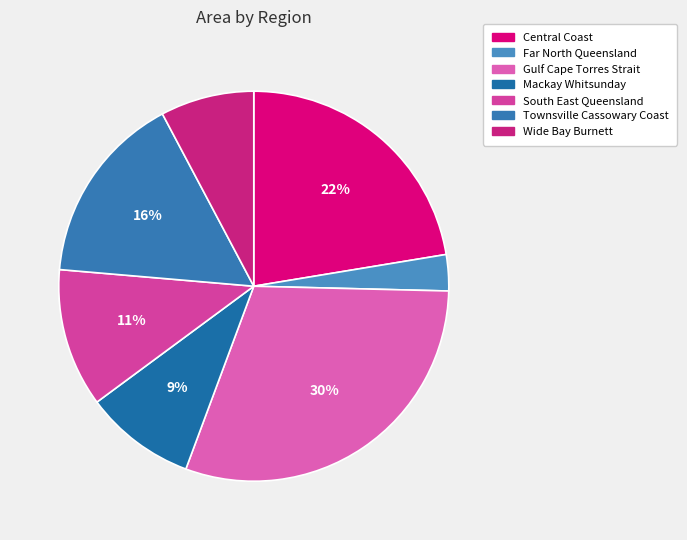

Rank the categories by value from highest to lowest.

Gulf Cape Torres Strait, Central Coast, Townsville Cassowary Coast, South East Queensland, Mackay Whitsunday, Wide Bay Burnett, Far North Queensland